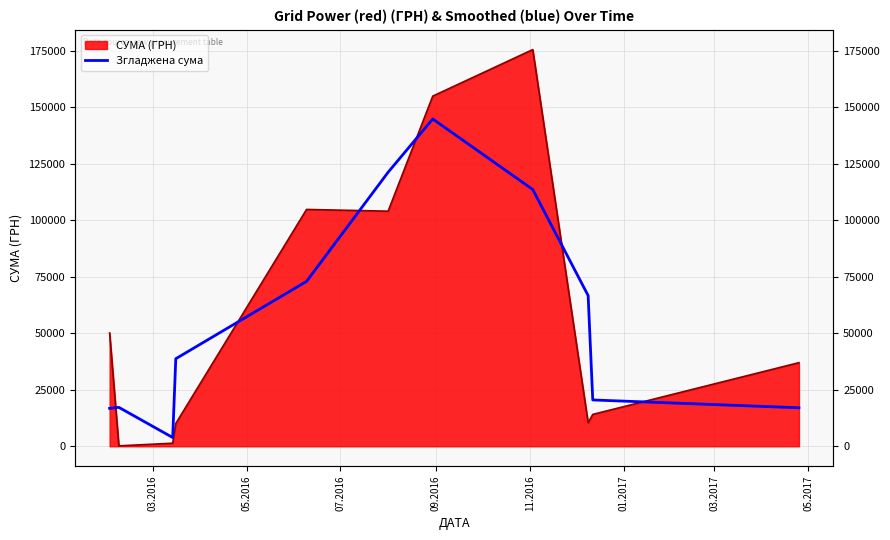

The chart shows a value of 11929.2 at 9. True or false?

False